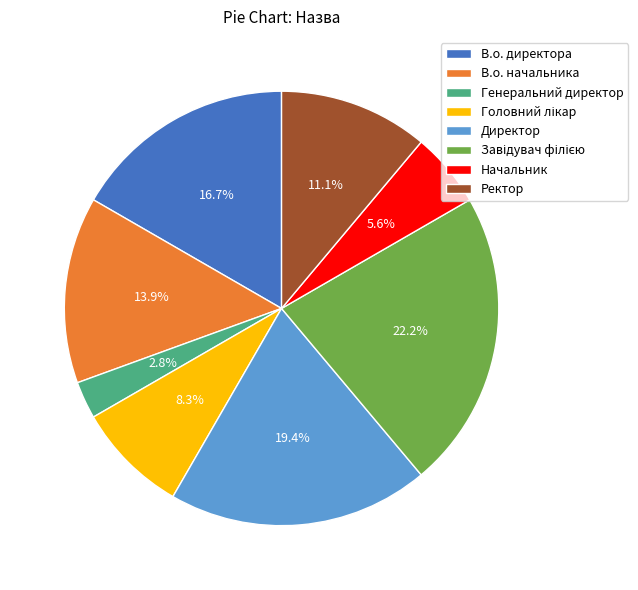

What is the smallest slice in the pie chart?

Генеральний директор